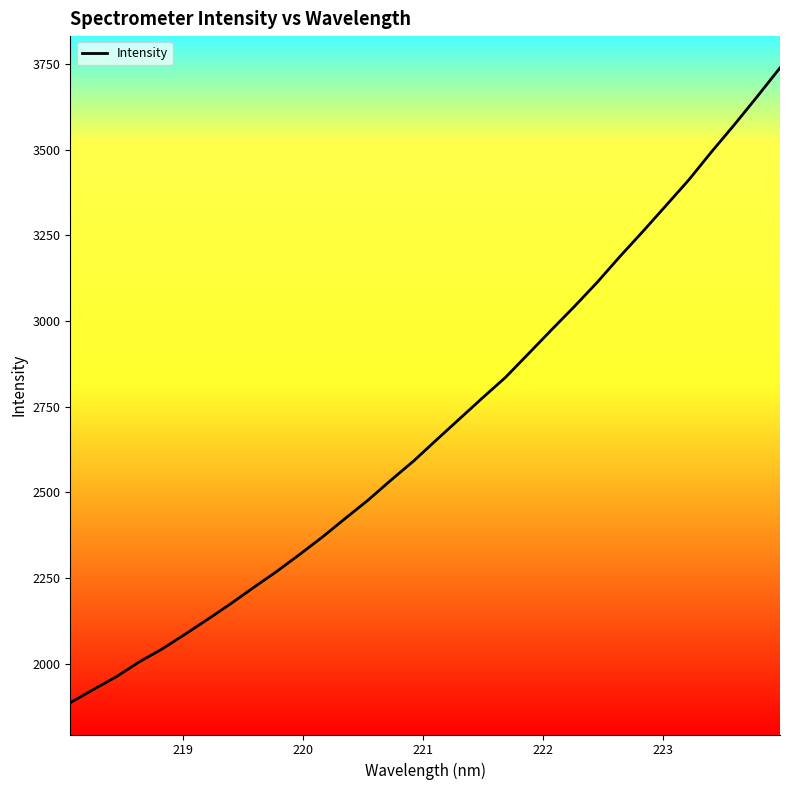

What is the minimum value shown in the chart?

1885.6